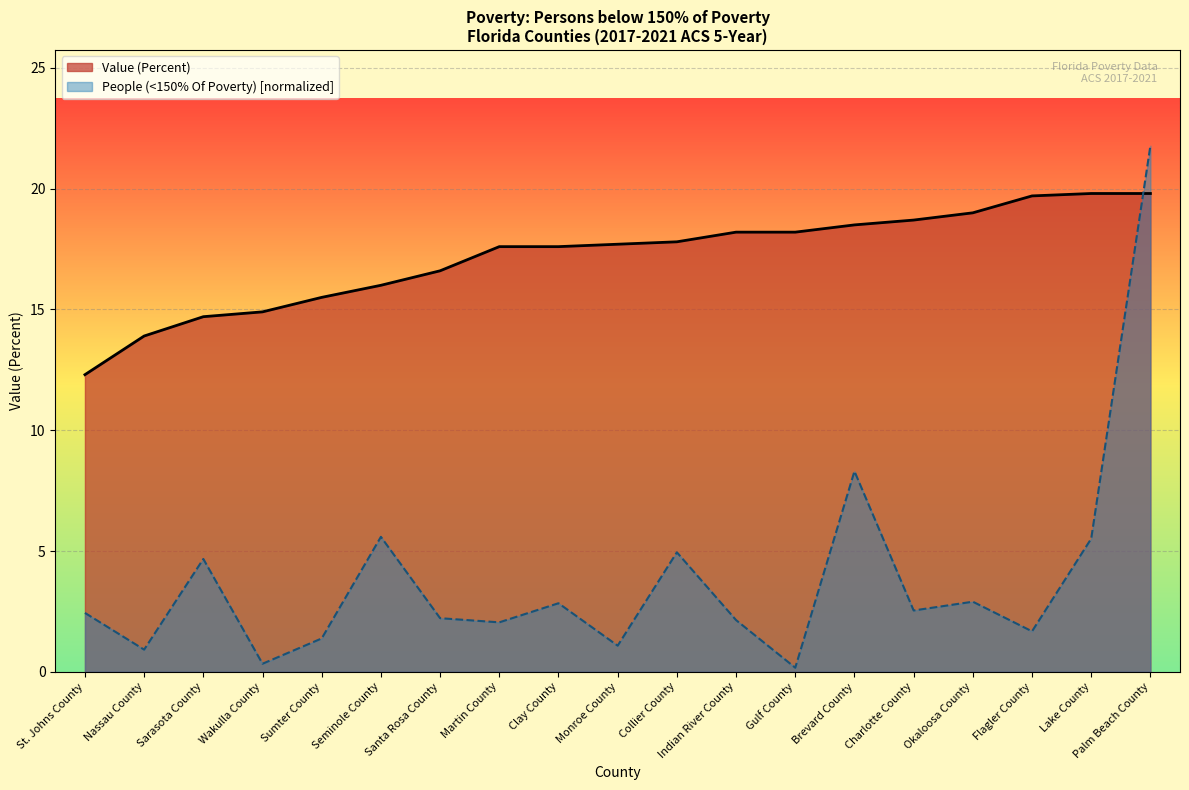

Is the value of Value (Percent) at Seminole County greater than the value of People (<150% Of Poverty) at Martin County?

Yes